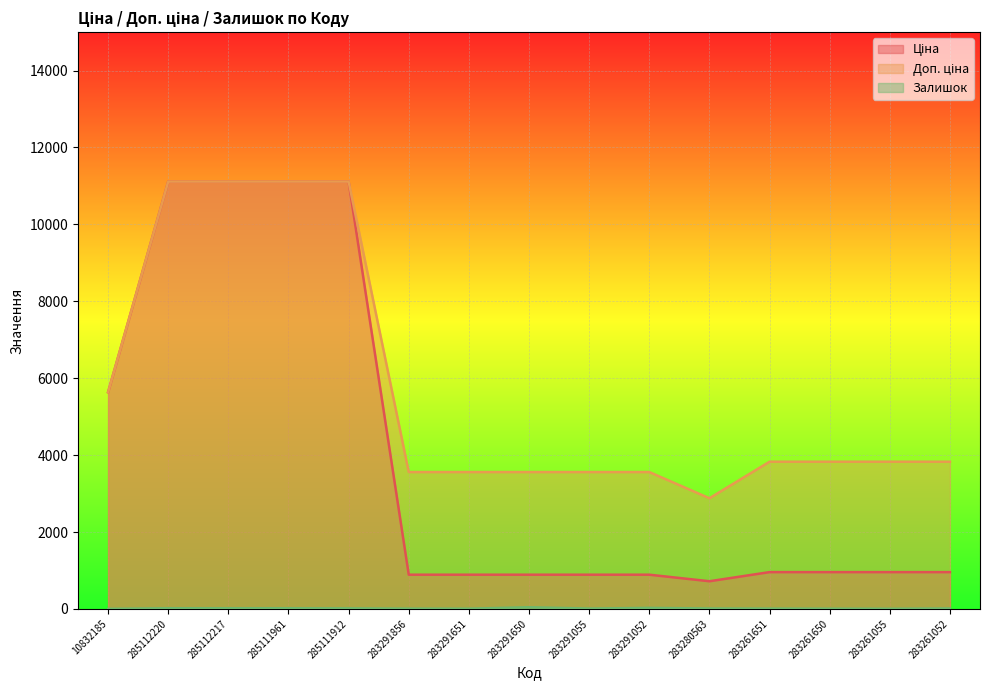

True or false: Ціна and Доп. ціна intersect in this chart.

False